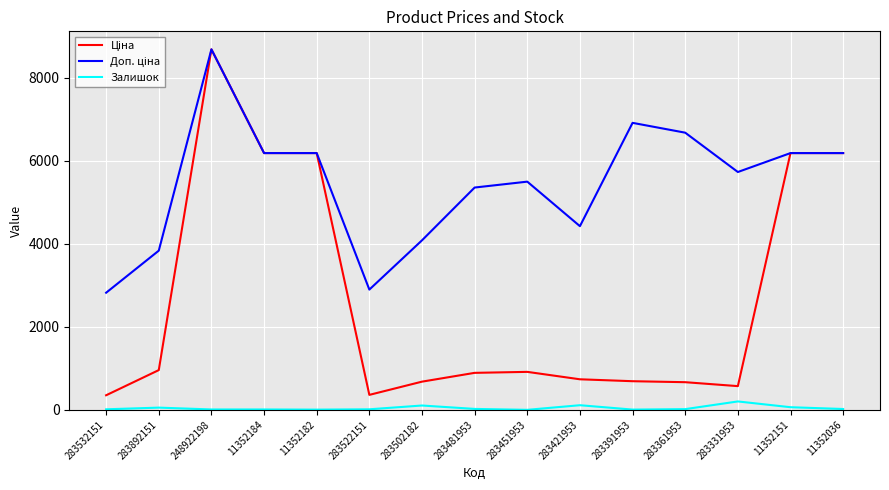

What is the greatest value displayed?

8679.5